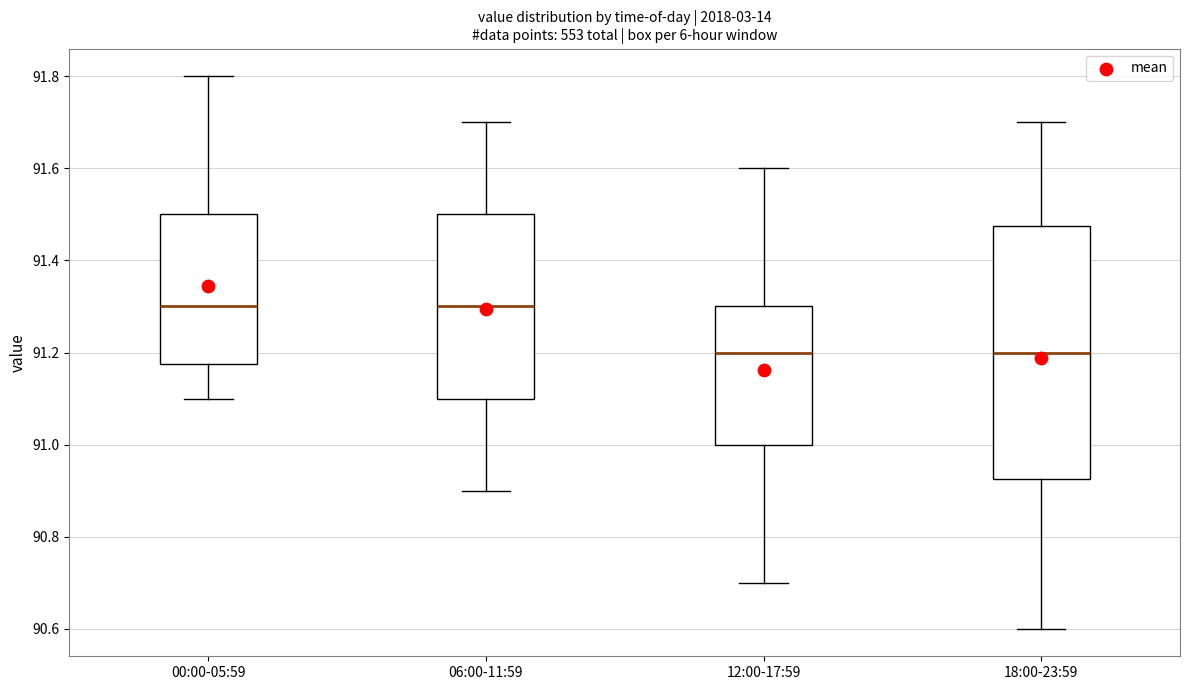

Reading left to right, transcribe this box plot: for each box, give where its median line is, the range the box spans, and where its two whiskers end, as read against the y-axis. The values are not printed on the chart, so give them approximately, as read against the axis.

00:00-05:59: median 91.30, box 91.18 to 91.50, whiskers 91.10 to 91.80
06:00-11:59: median 91.30, box 91.10 to 91.50, whiskers 90.90 to 91.70
12:00-17:59: median 91.20, box 91.00 to 91.30, whiskers 90.70 to 91.60
18:00-23:59: median 91.20, box 90.92 to 91.48, whiskers 90.60 to 91.70